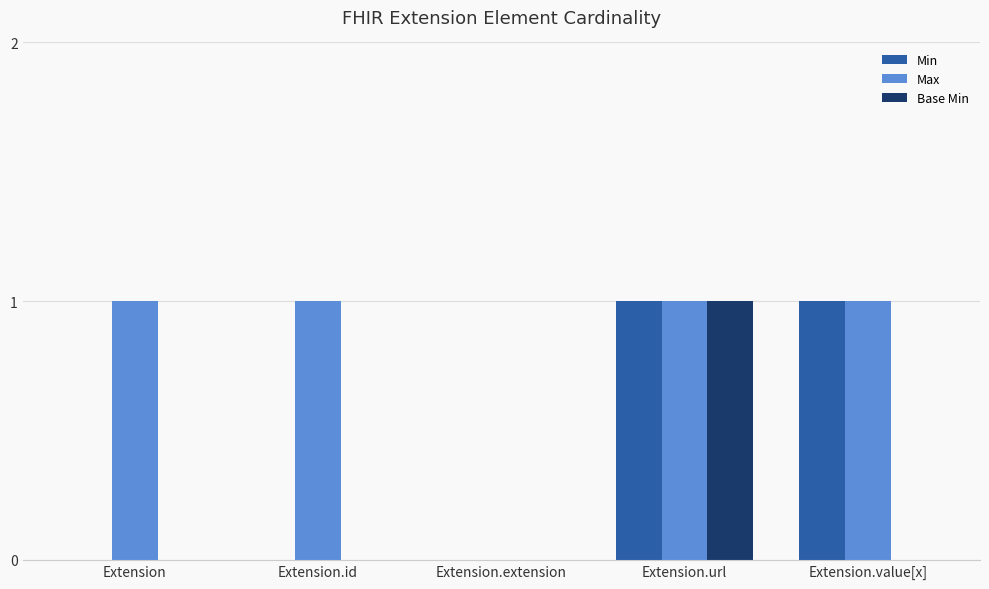

Reading left to right, transcribe all the data shown in this chart.

Min: 0	0	0	1	1
Max: 1	1	0	1	1
Base Min: 0	0	0	1	0